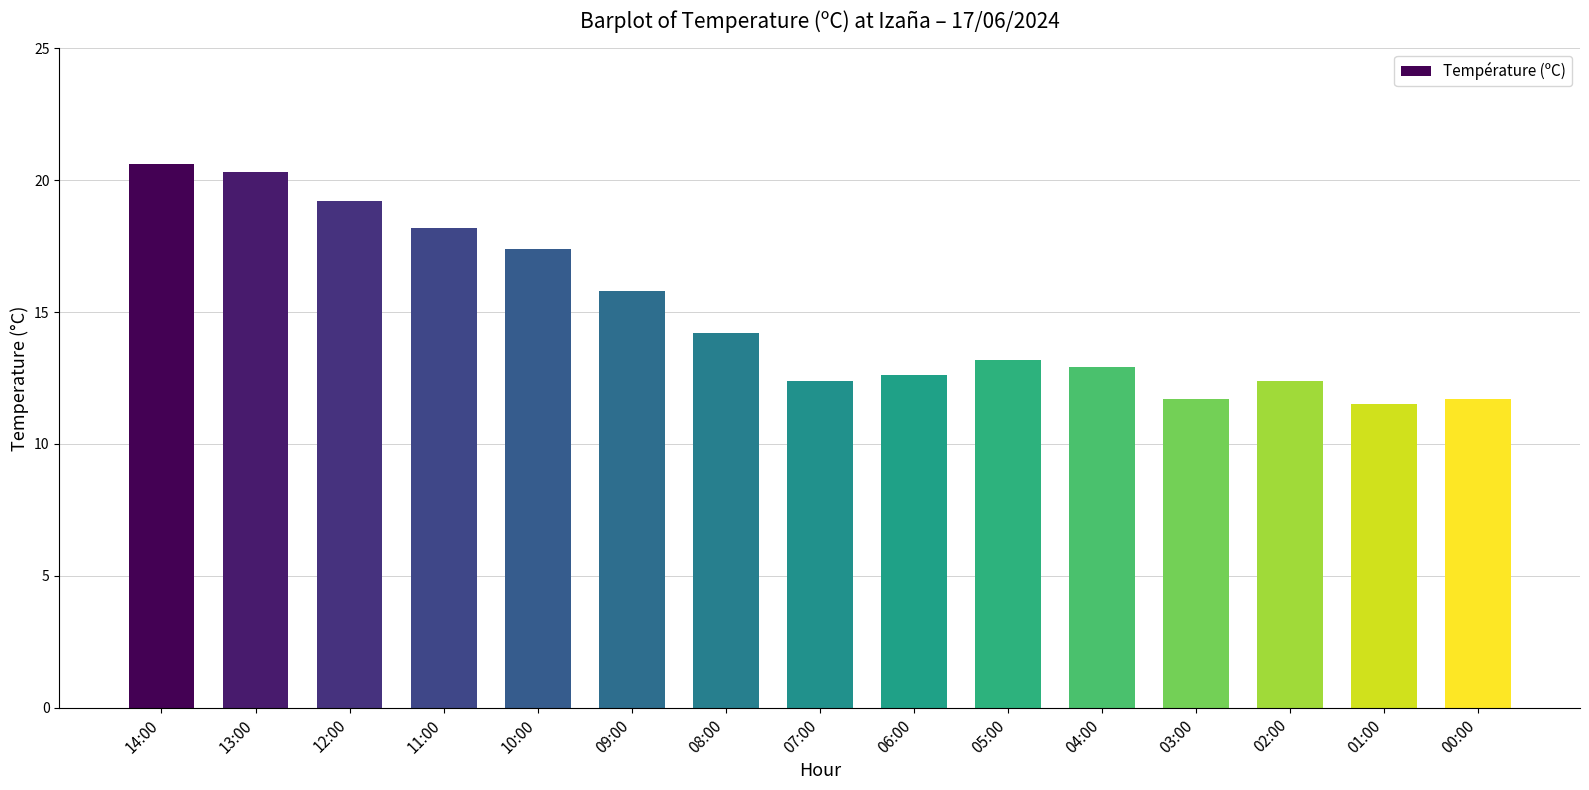

How many bars are there in total?

15